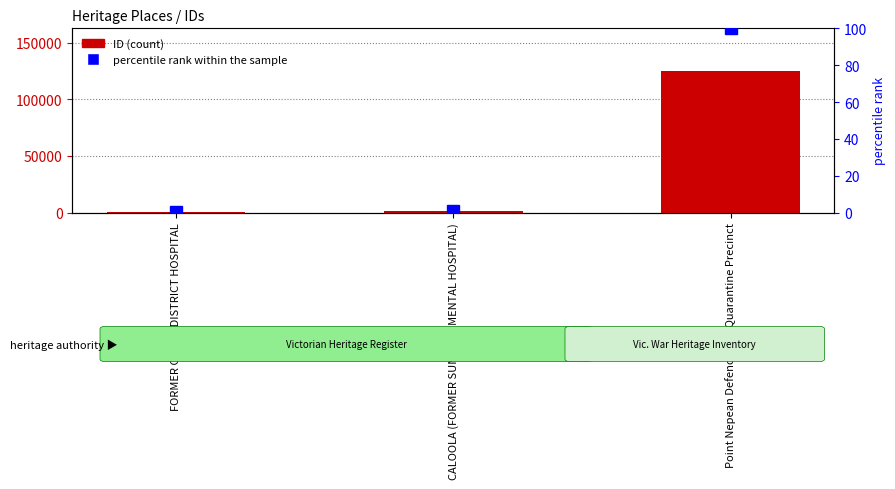

What is the average value of the percentile rank within the sample series?

33.7